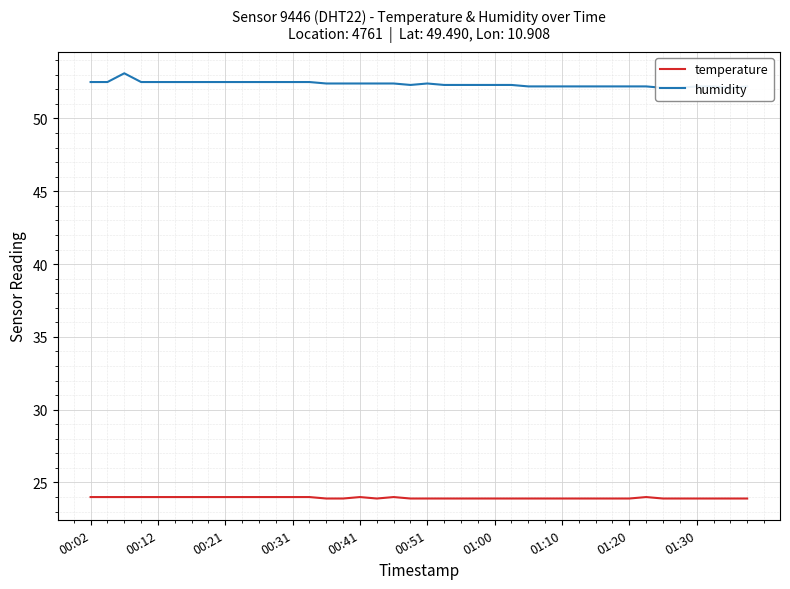

What is the difference between the second highest and minimum values in the temperature series?

0.1